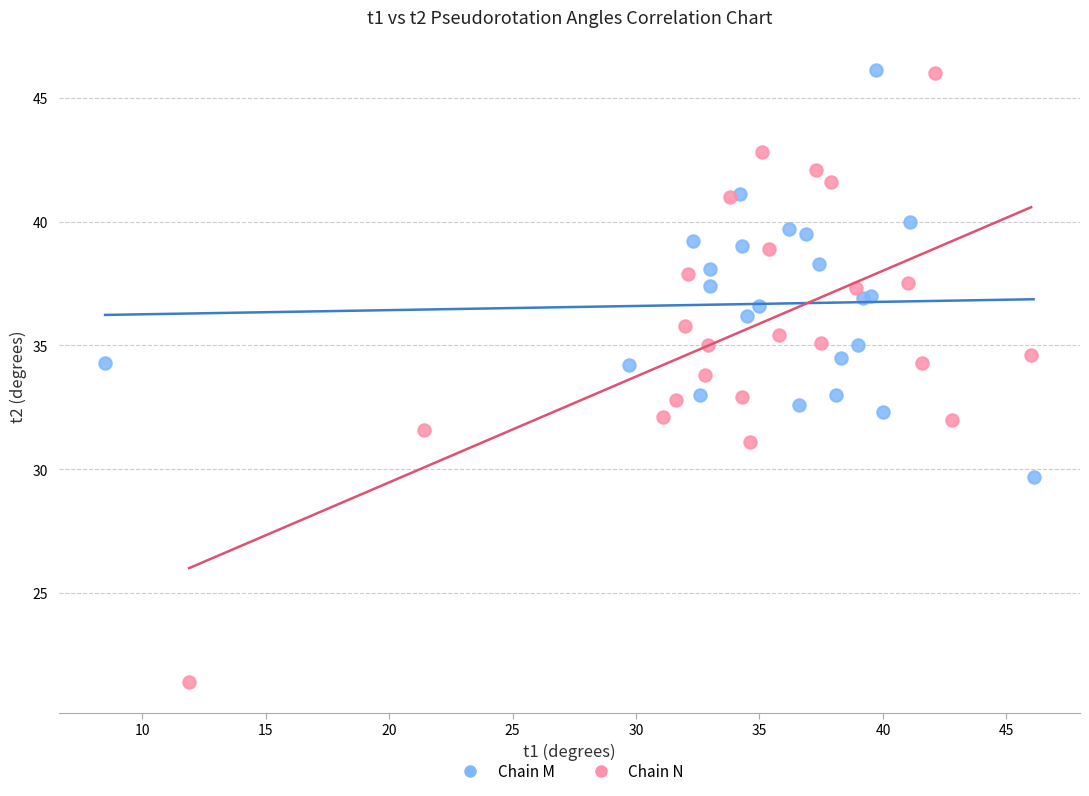

Which series has the widest spread of Y values?

Chain N